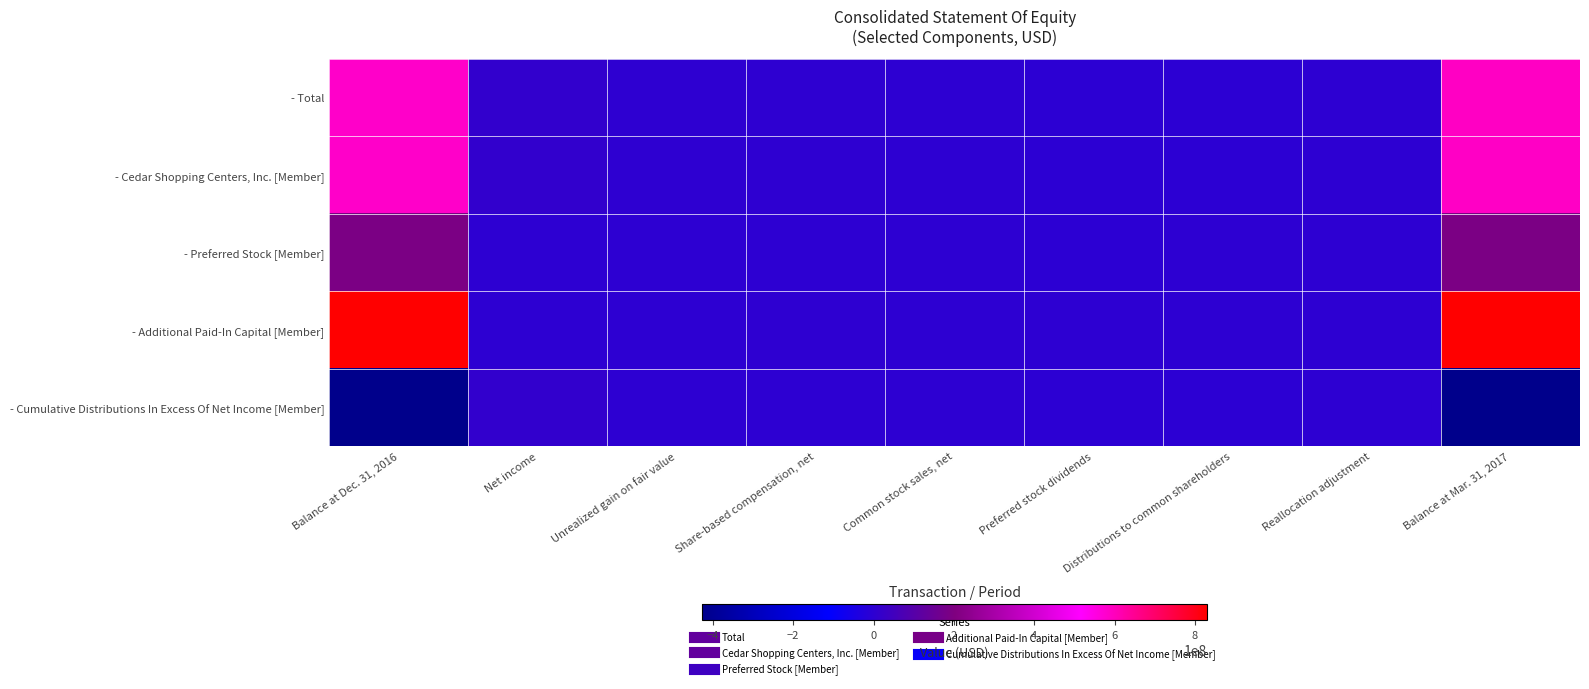

Which series has the largest total across all categories?

- Additional Paid-In Capital [Member]